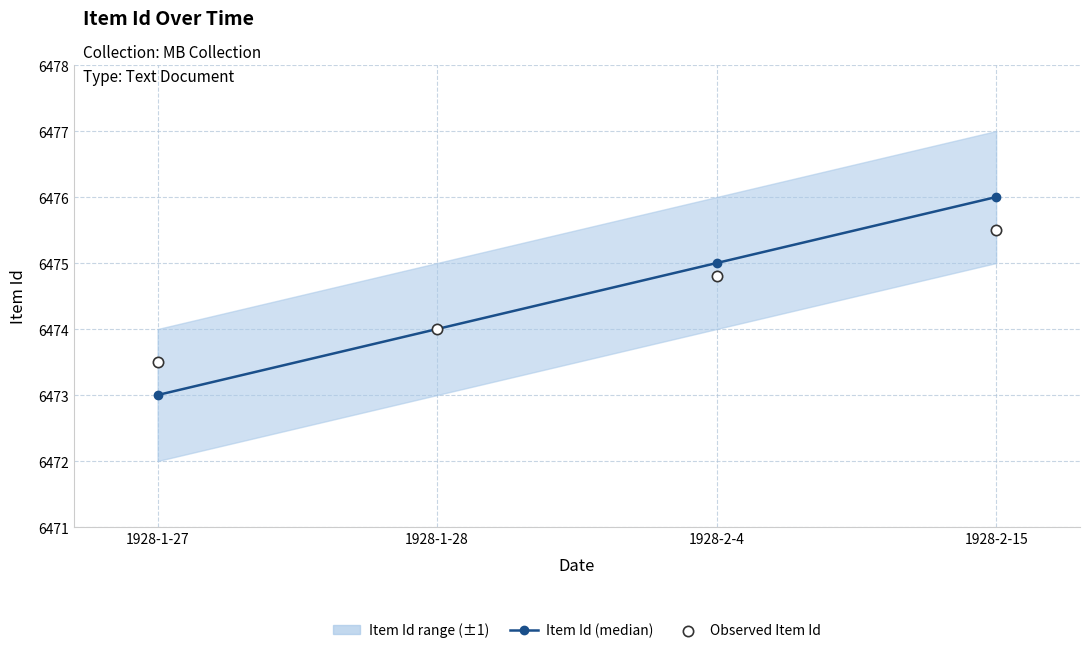

At which category is the sum across all series the highest?

1928-2-15